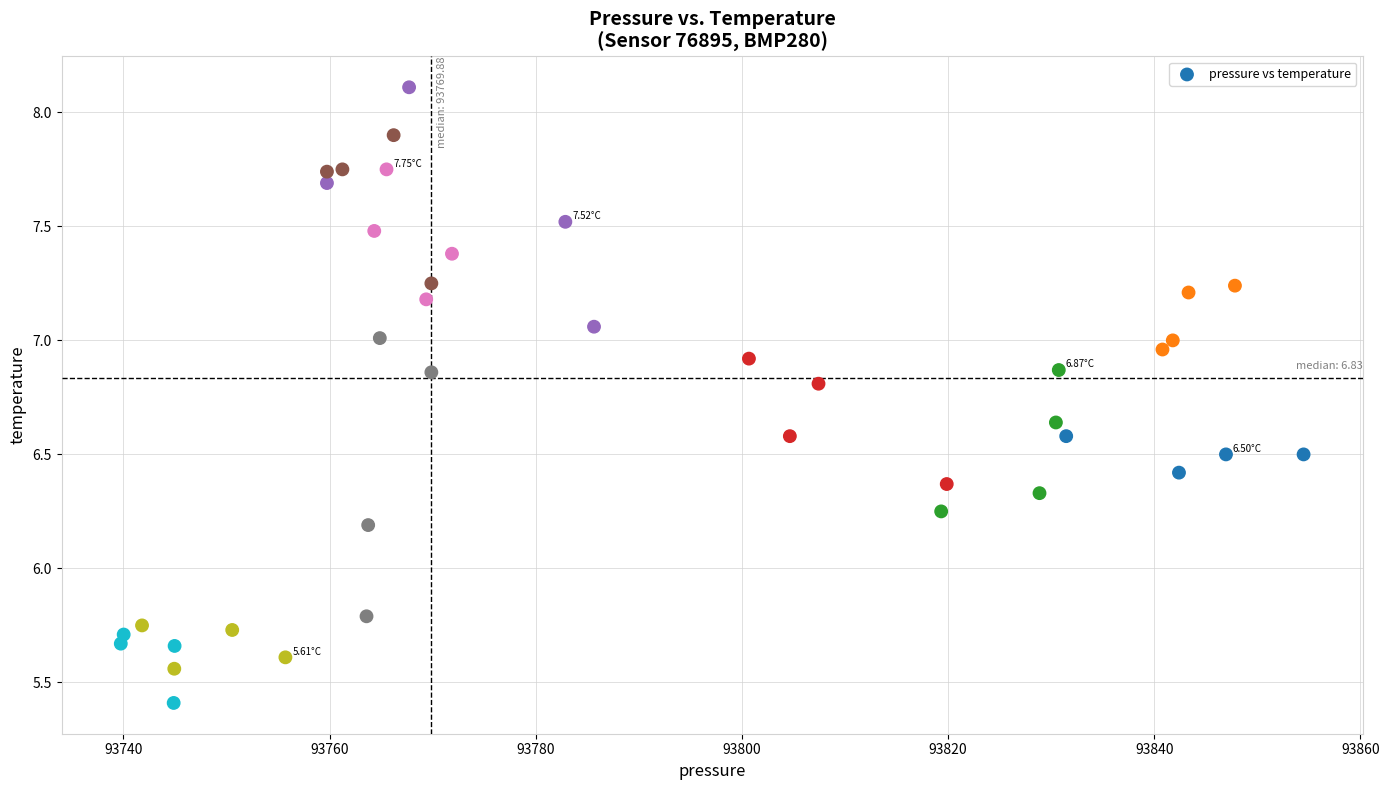

What is the range of Y values (max minus min)?

2.7